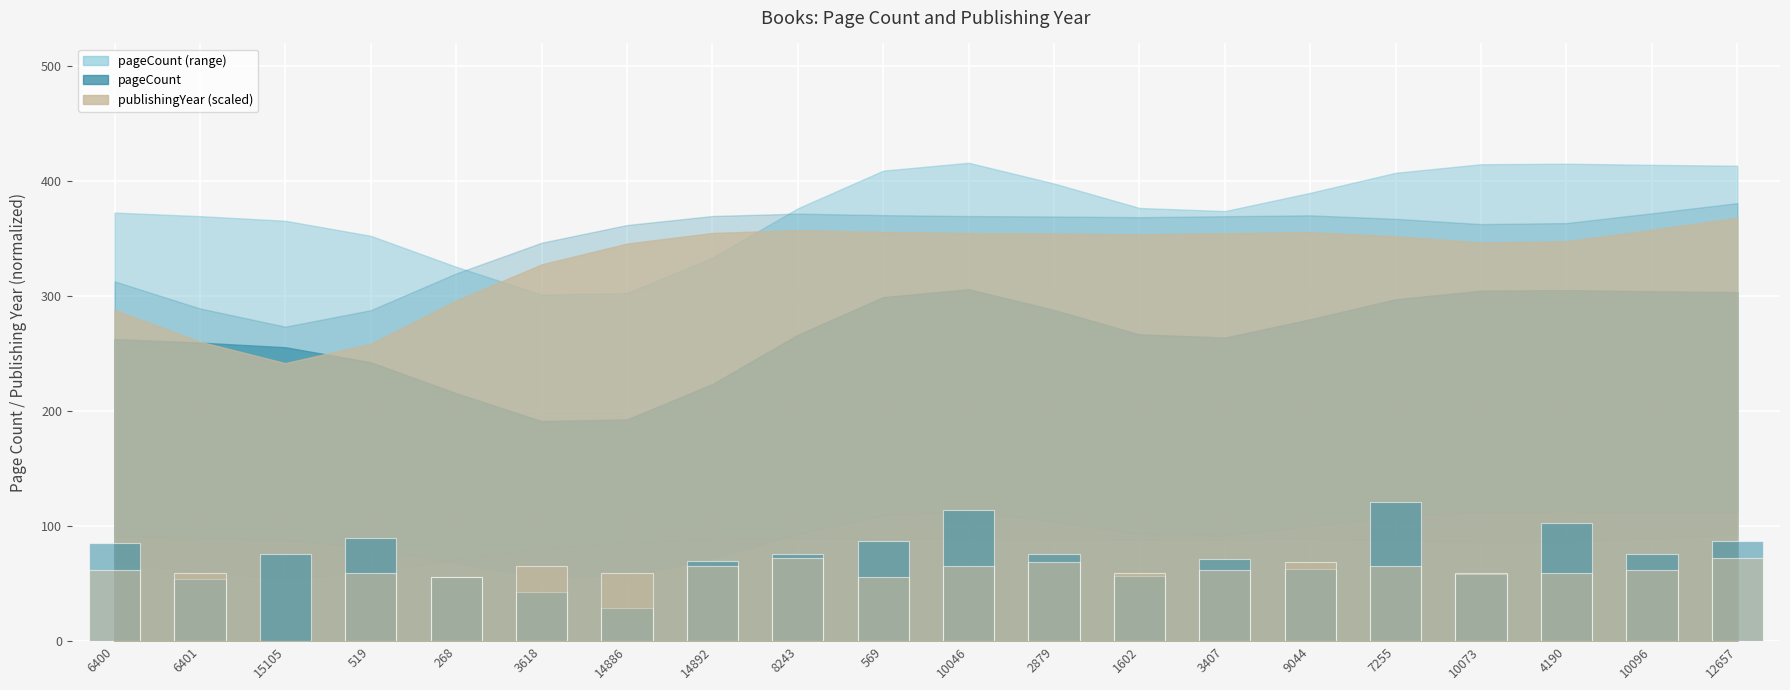

Reading right to left, list all the values displayed in this chart.

pageCount (bar): 87.4	76.2	103.0	58.2	121.0	62.7	71.7	57.1	76.2	114.2	87.4	76.2	69.4	29.1	42.6	56.0	89.6	76.2	53.8	85.1
publishingYear (bar): 72.0	62.2	58.9	58.9	65.5	68.7	62.2	58.9	68.7	65.5	55.6	72.0	65.5	58.9	65.5	55.6	58.9	0.0	58.9	62.2